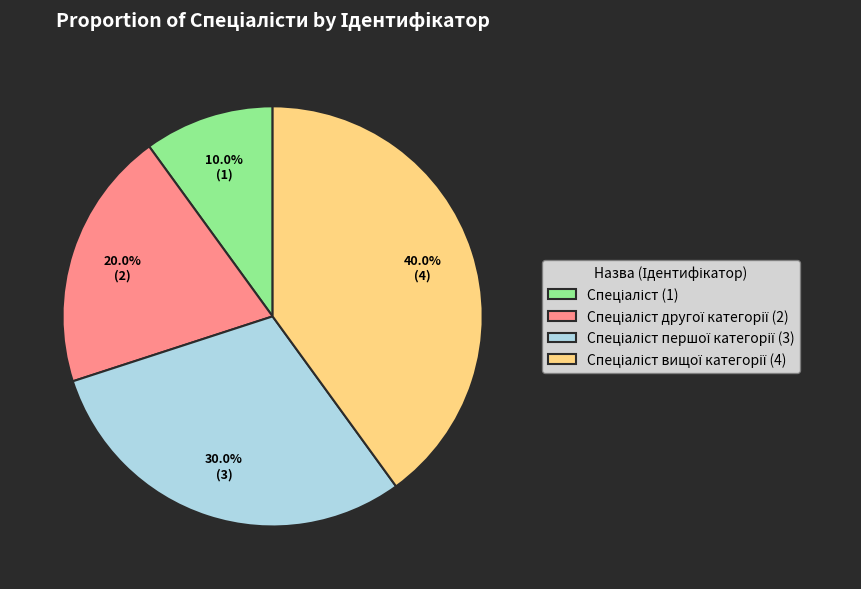

How many slices are in this pie chart?

4